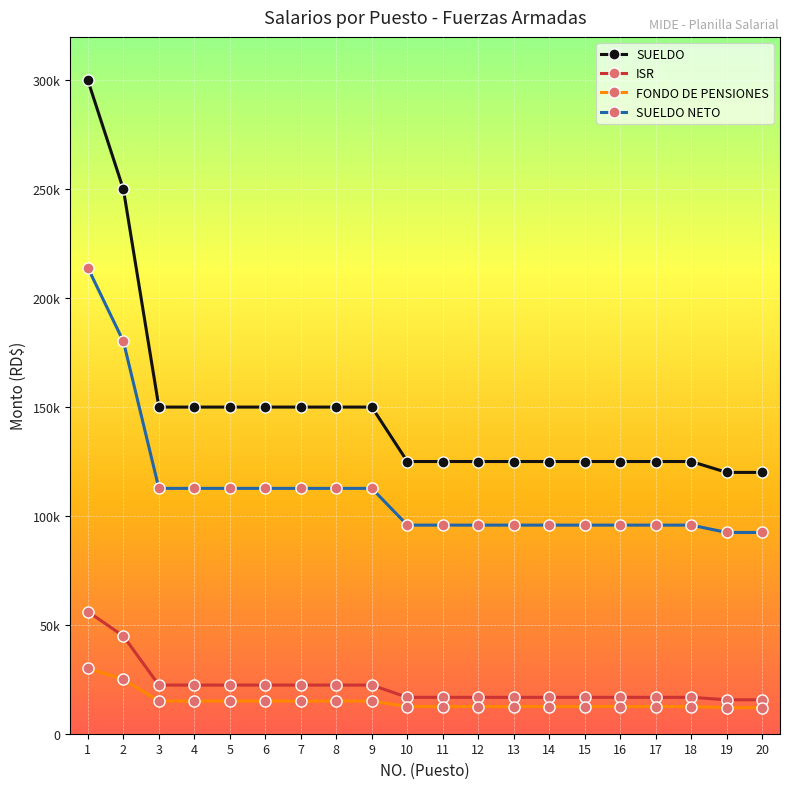

The SUELDO series shows 150000.0 at 8. True or false?

True